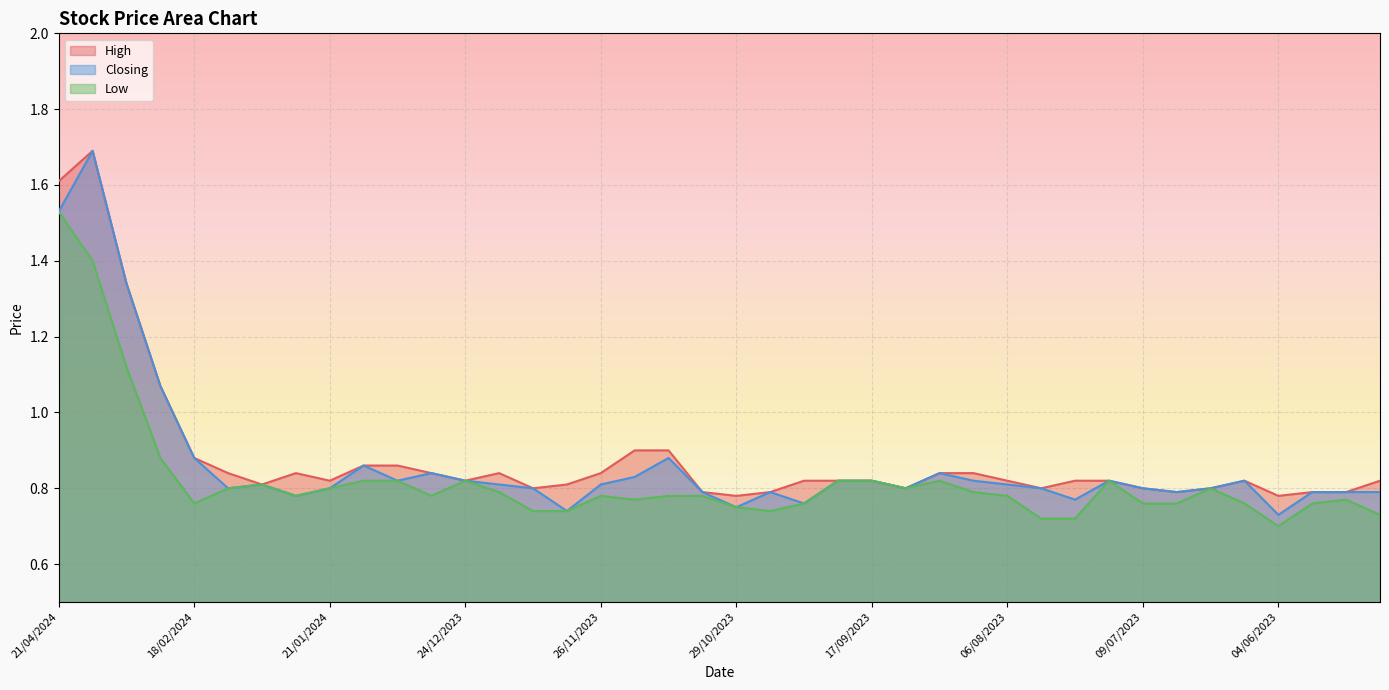

True or false: Closing and Low cross at least once.

False